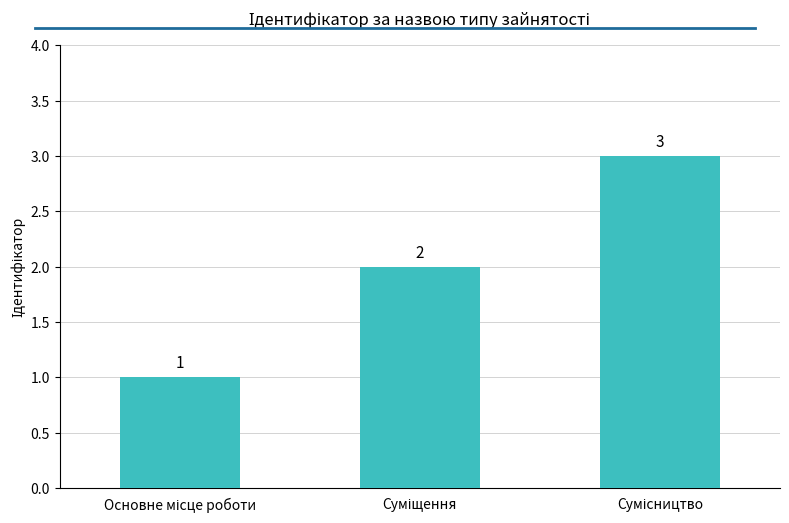

How many values are between 1 and 3?

3